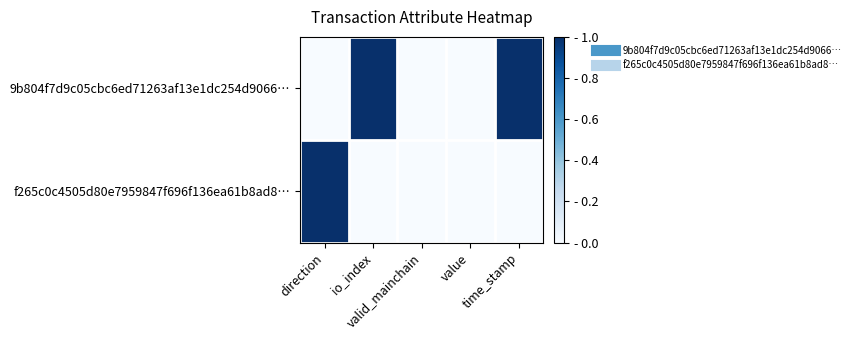

List the series in order of their overall mean, highest first.

9b804f7d9c05cbc6ed71263af13e1dc254d9066…, f265c0c4505d80e7959847f696f136ea61b8ad8…